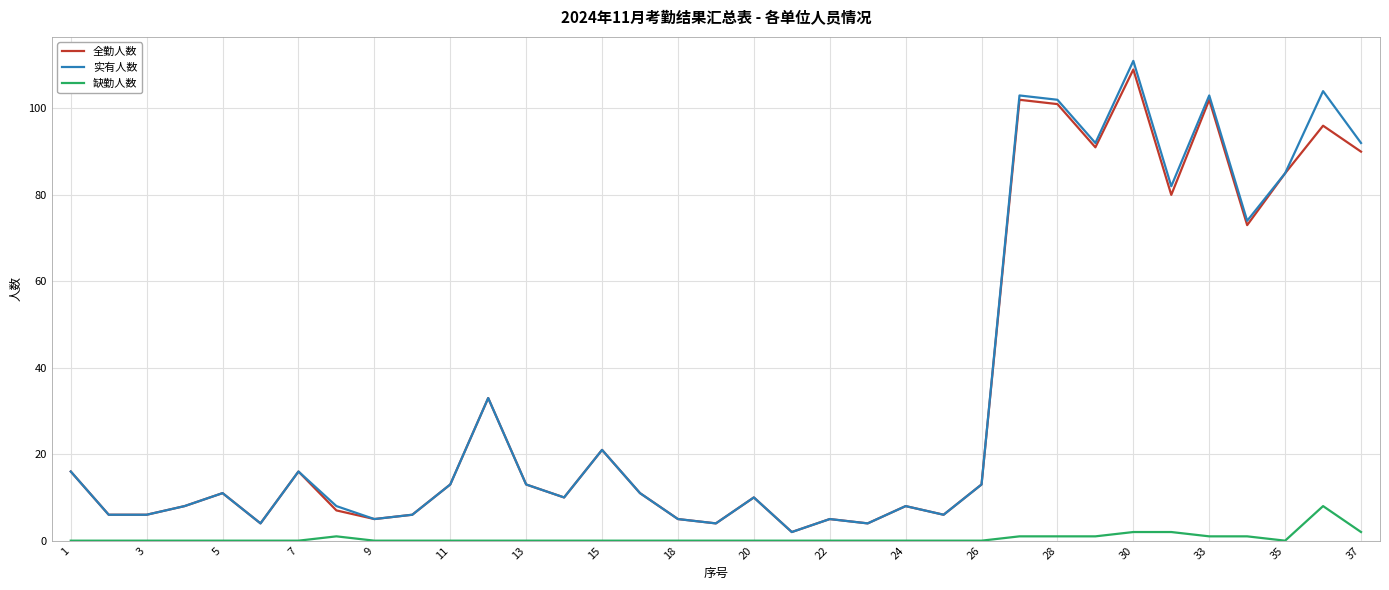

Which series has the widest spread of values?

实有人数